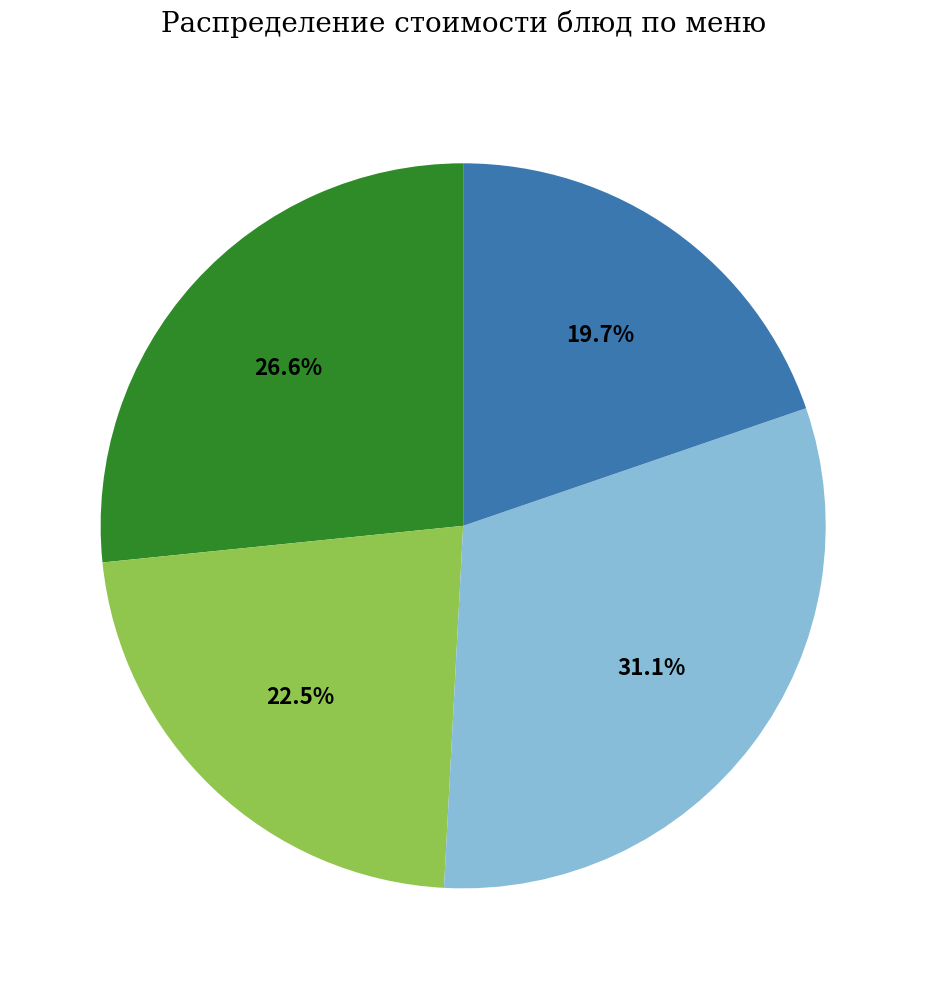

Is there any slice that represents more than half of the pie?

No